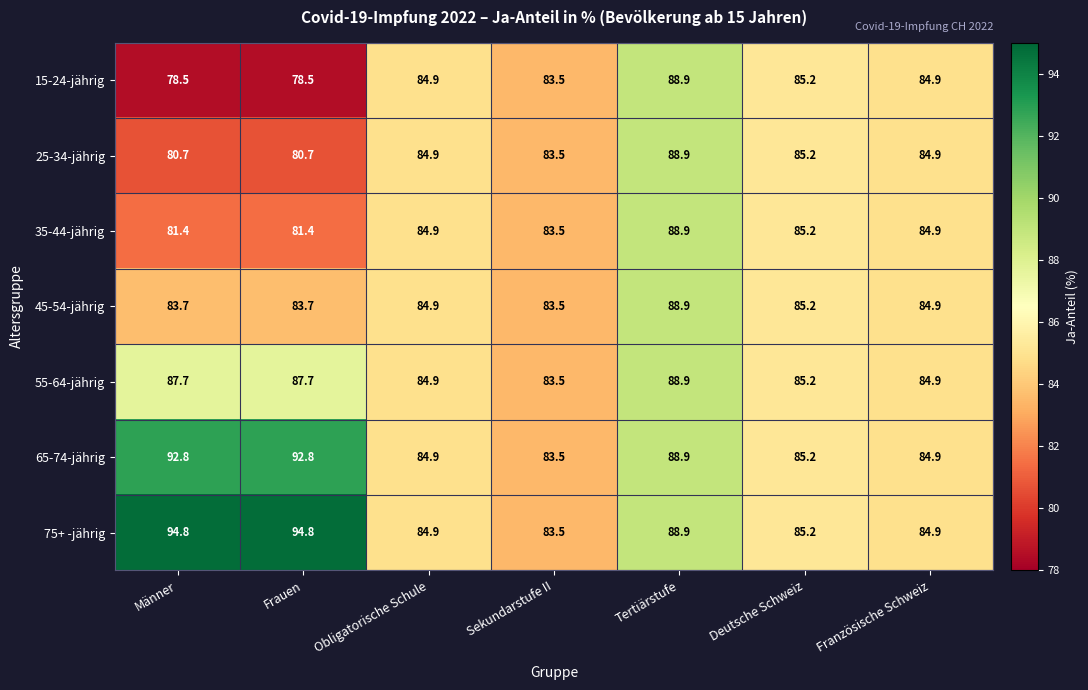

What is the difference between the 45-54-jährig values at Deutsche Schweiz and Männer?

1.5